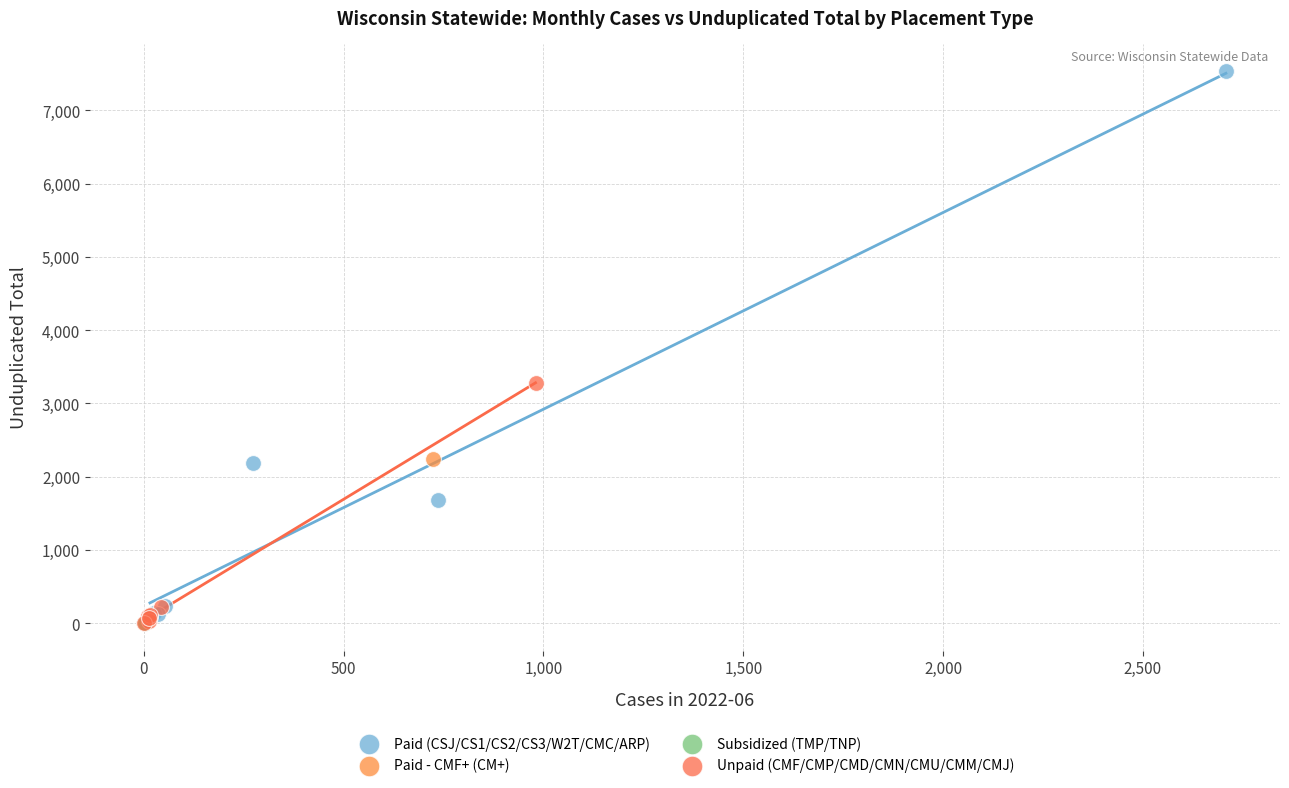

What are all the series names shown in the legend?

Paid (CSJ/CS1/CS2/CS3/W2T/CMC/ARP), Paid - CMF+ (CM+), Subsidized (TMP/TNP), Unpaid (CMF/CMP/CMD/CMN/CMU/CMM/CMJ)